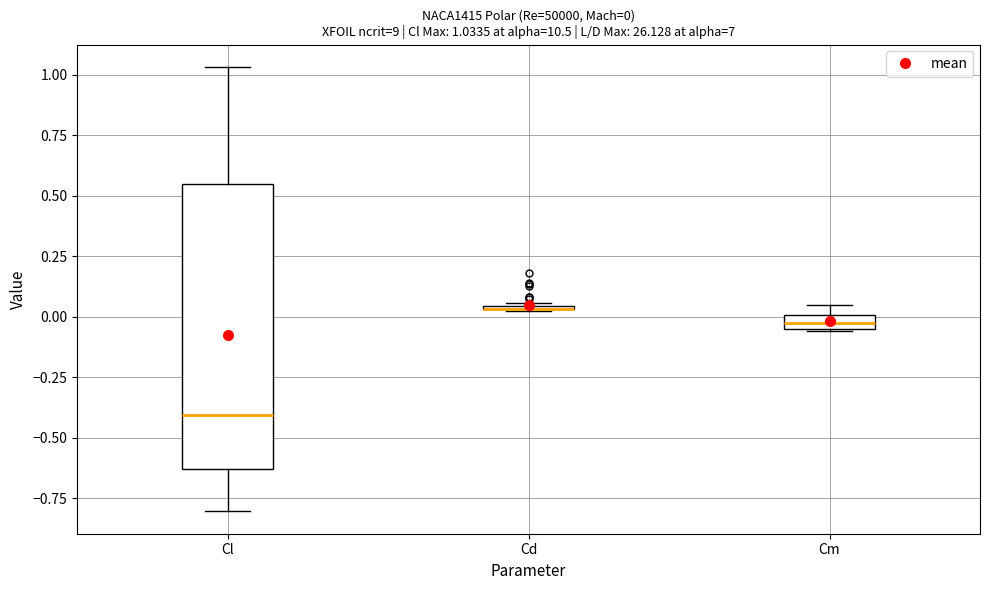

Which box is the tallest, from its lower edge to its upper edge?

Cl